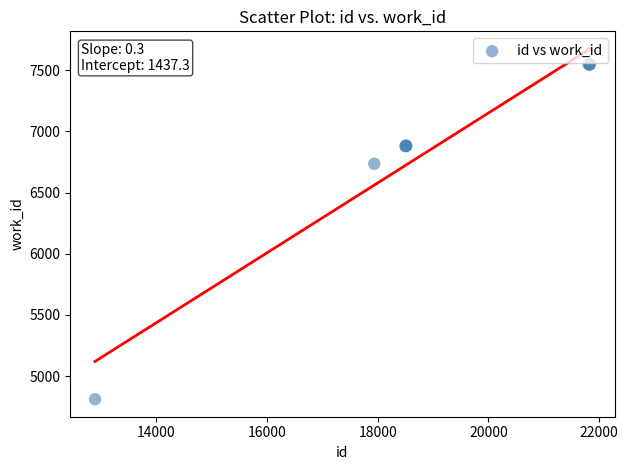

What Y value in the scatter plot is closest to 6179?

6735